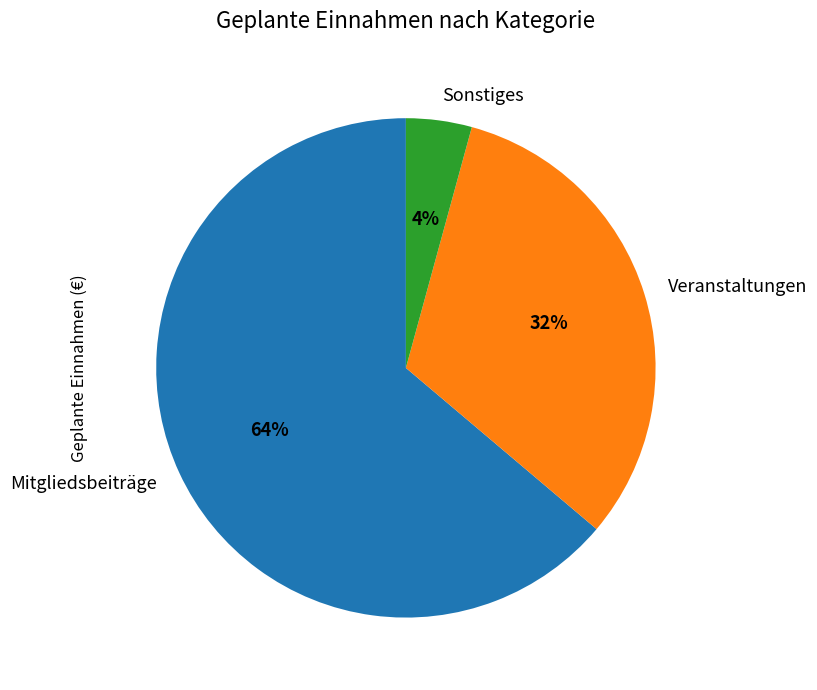

Is it true that Veranstaltungen is 32% of the pie?

True